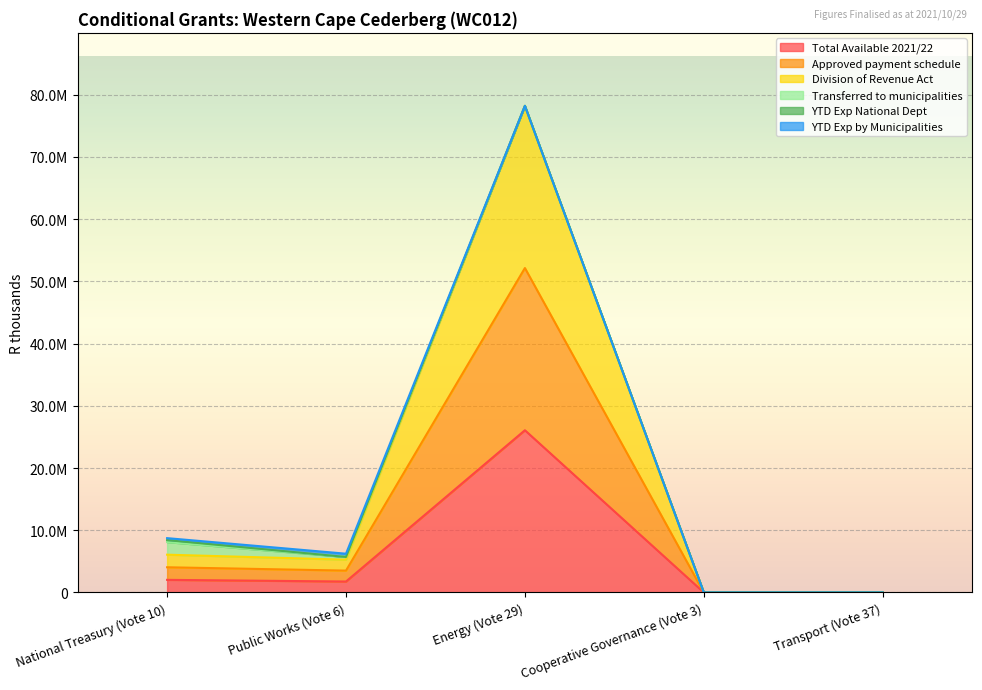

True or false: Total Available 2021/22 has a value of 0 at Cooperative Governance (Vote 3).

True